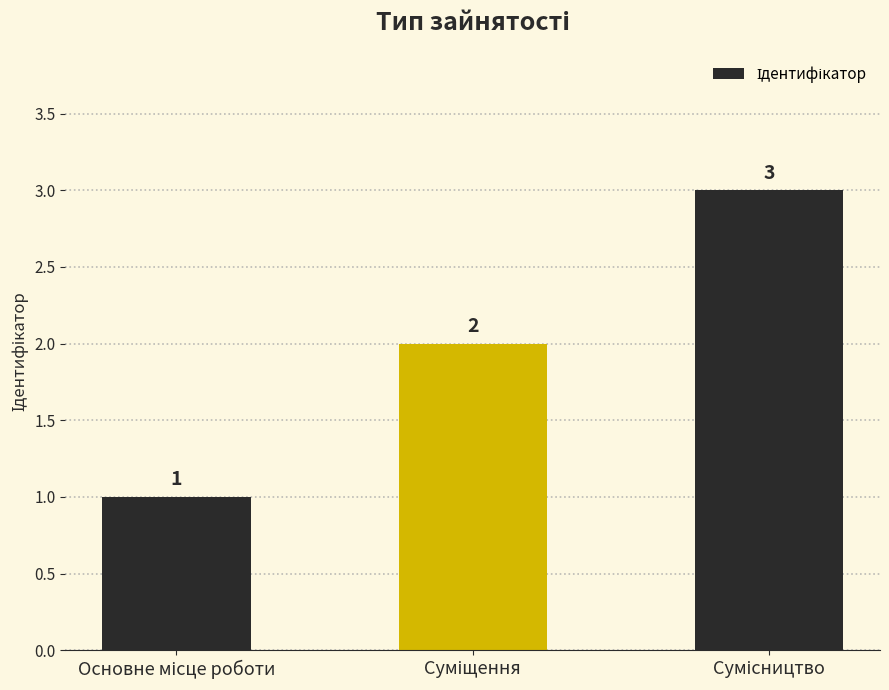

How many values are between 1 and 3?

3